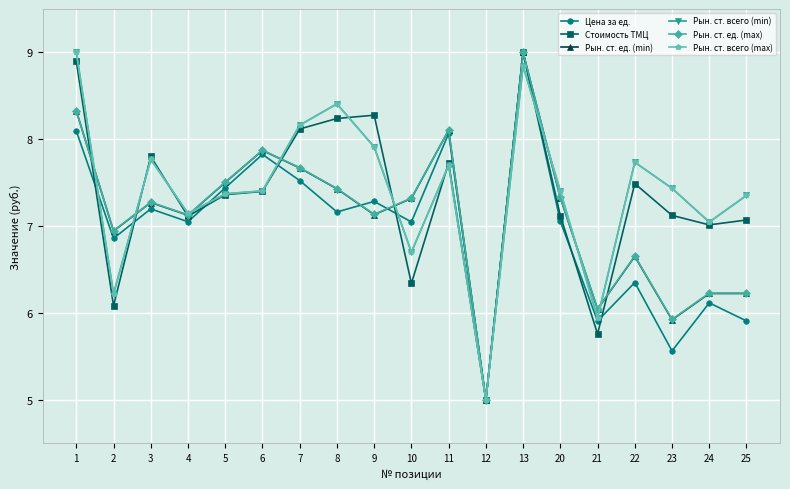

What is the difference between the maximum and minimum values in the Рын. ст. всего (max) series?

4.0